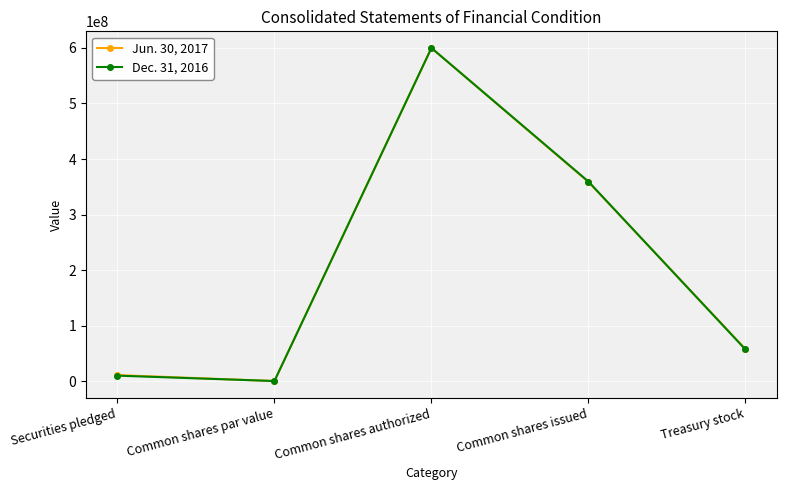

At which label does Jun. 30, 2017 first exceed 57748307?

Common shares authorized